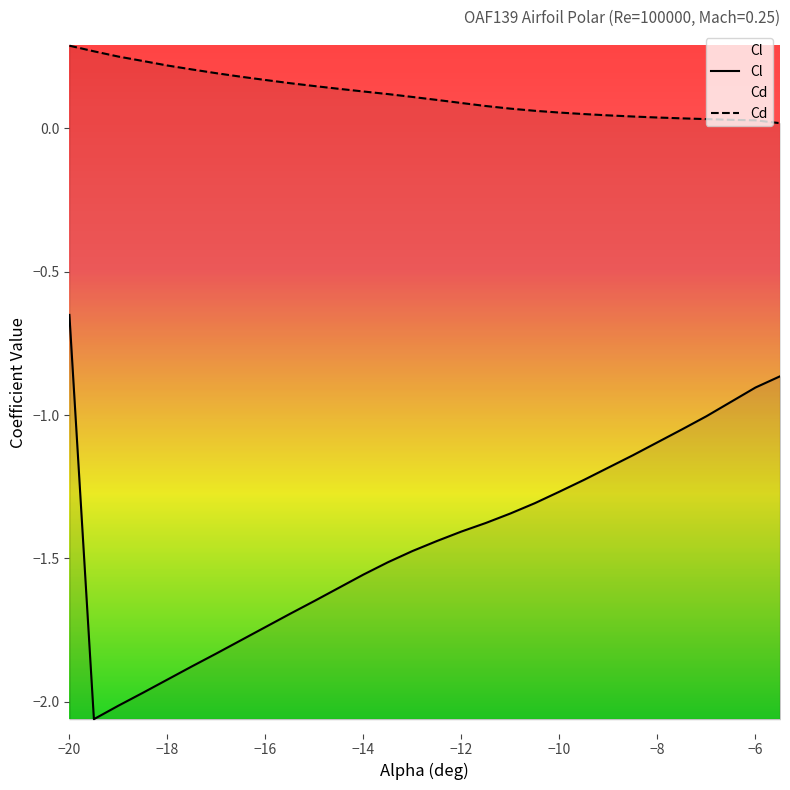

Is it true that Cl equals -2.7 at -18.5?

False